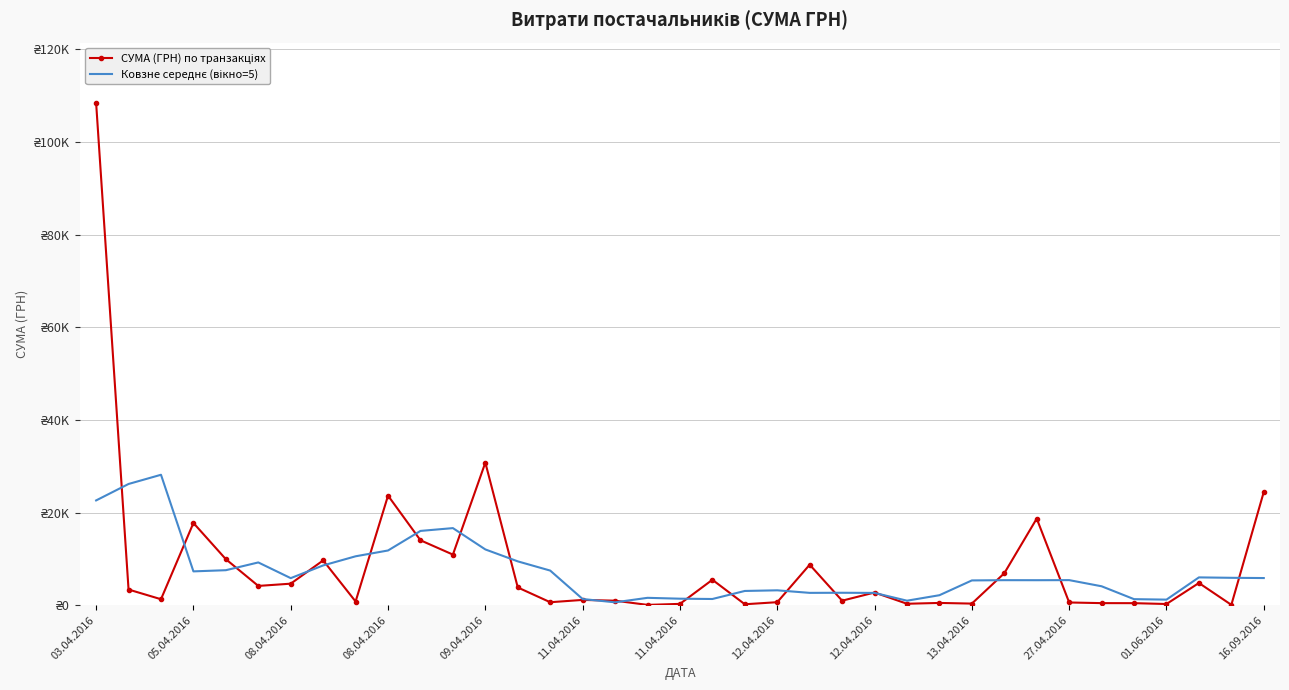

True or false: СУМА (ГРН) по транзакціях and Ковзне середнє (вікно=5) intersect in this chart.

True